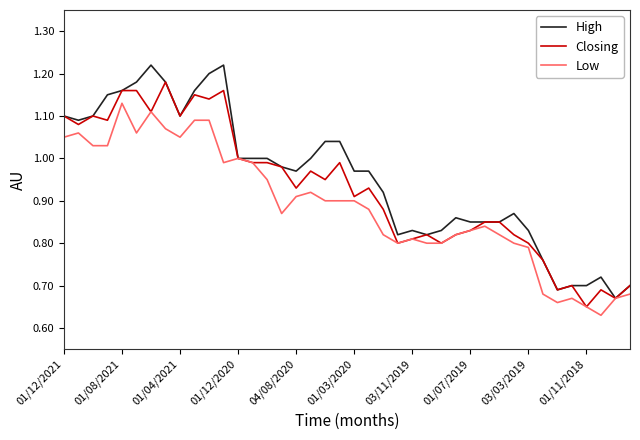

Rank the series by their maximum value, from highest to lowest.

High, Closing, Low